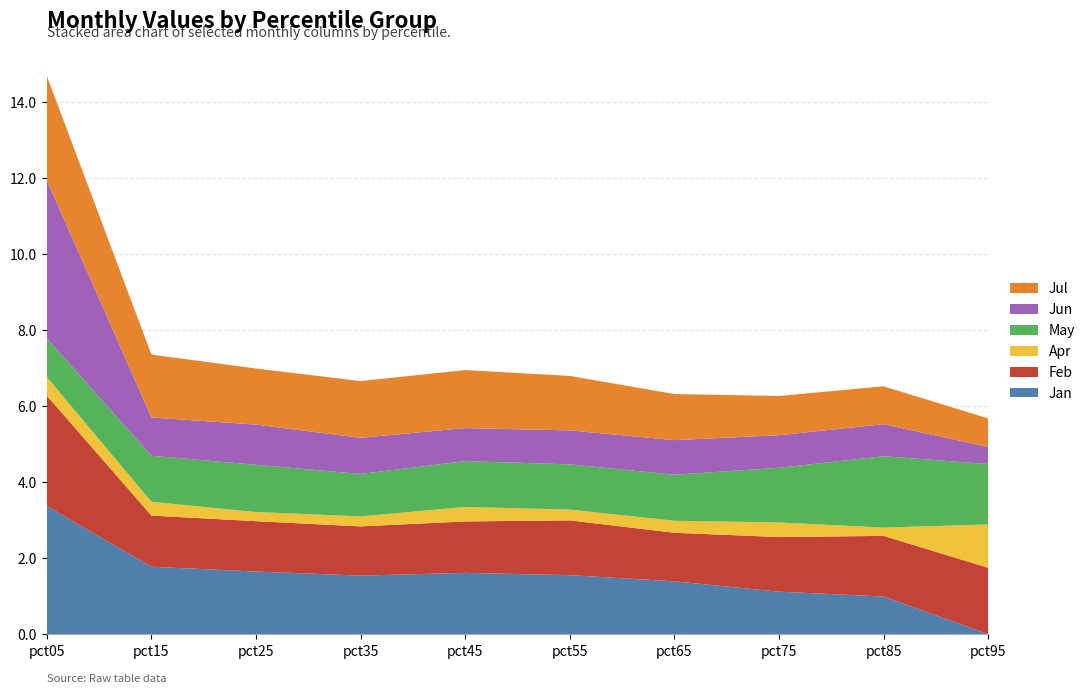

Reading left to right, transcribe all the data shown in this chart.

Jan: 3.4	1.8	1.6	1.5	1.6	1.6	1.4	1.1	1.0	0.0
Feb: 2.9	1.3	1.3	1.3	1.4	1.4	1.3	1.4	1.6	1.7
Apr: 0.5	0.4	0.2	0.3	0.4	0.3	0.3	0.4	0.2	1.1
May: 1.0	1.2	1.2	1.1	1.2	1.2	1.2	1.4	1.9	1.6
Jun: 4.2	1.0	1.1	1.0	0.9	0.9	0.9	0.9	0.8	0.5
Jul: 2.7	1.7	1.5	1.5	1.5	1.4	1.2	1.0	1.0	0.7